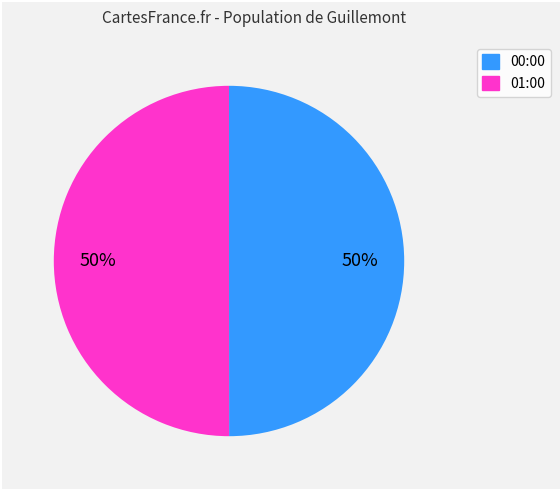

How many segments does this pie chart have?

2